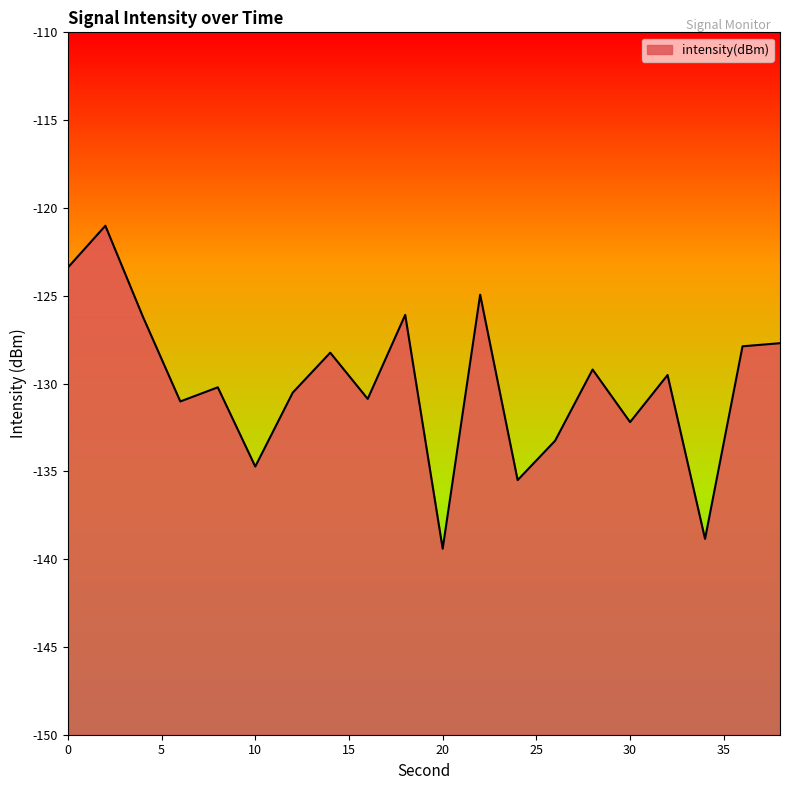

List the labels in order of value, smallest first.

20, 34, 24, 10, 26, 30, 6, 16, 12, 8, 32, 28, 14, 36, 38, 4, 18, 22, 0, 2